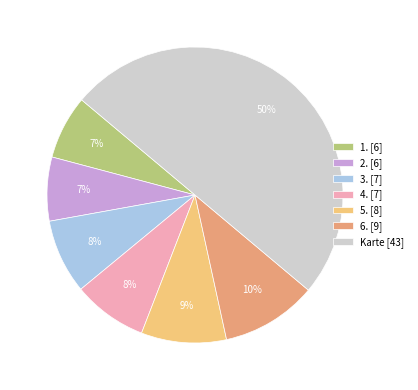

Which slice is the largest?

Karte